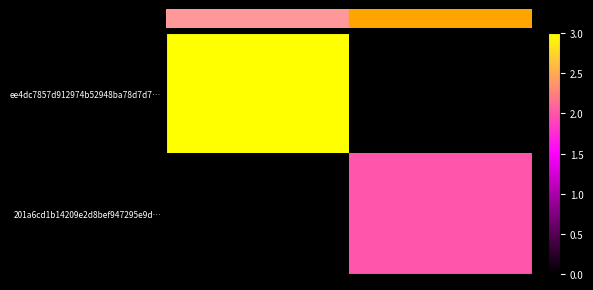

What is the greatest value displayed?

3